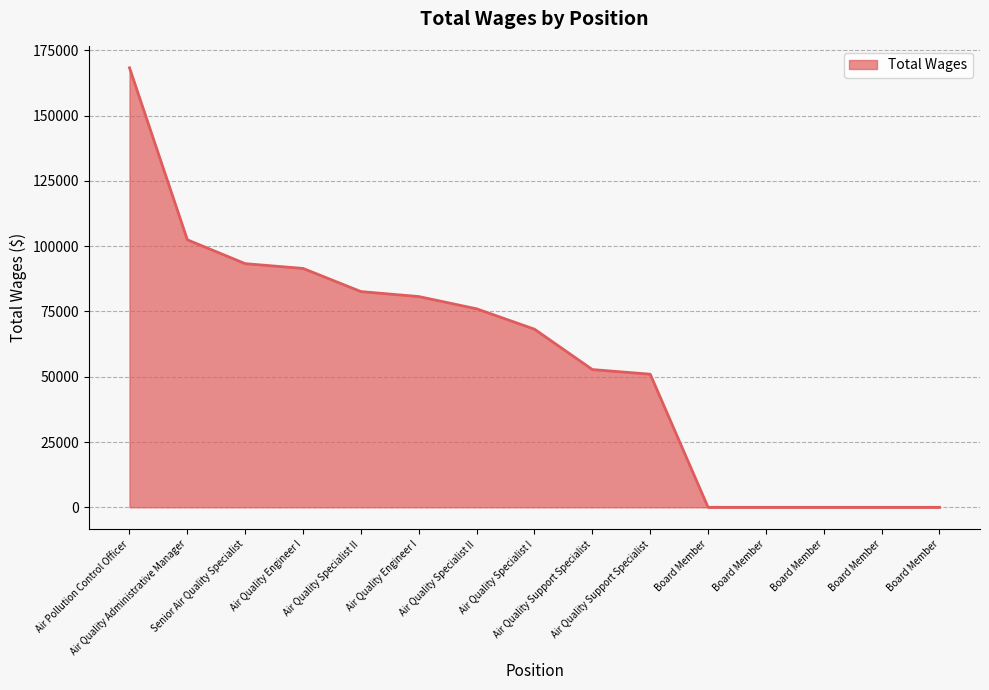

What is the difference between the second highest and second lowest values?

102447